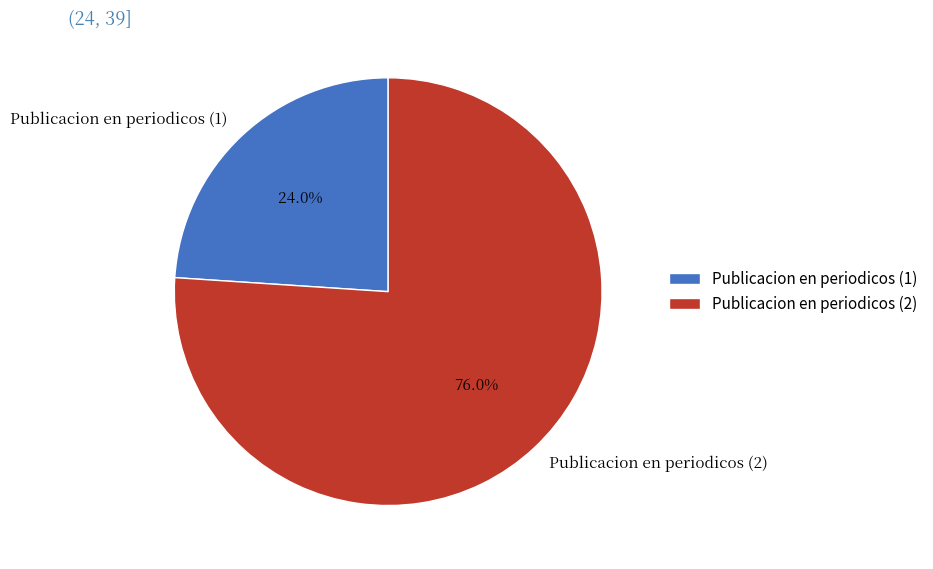

Is it true that Publicacion en periodicos (2) is 76% of the pie?

True